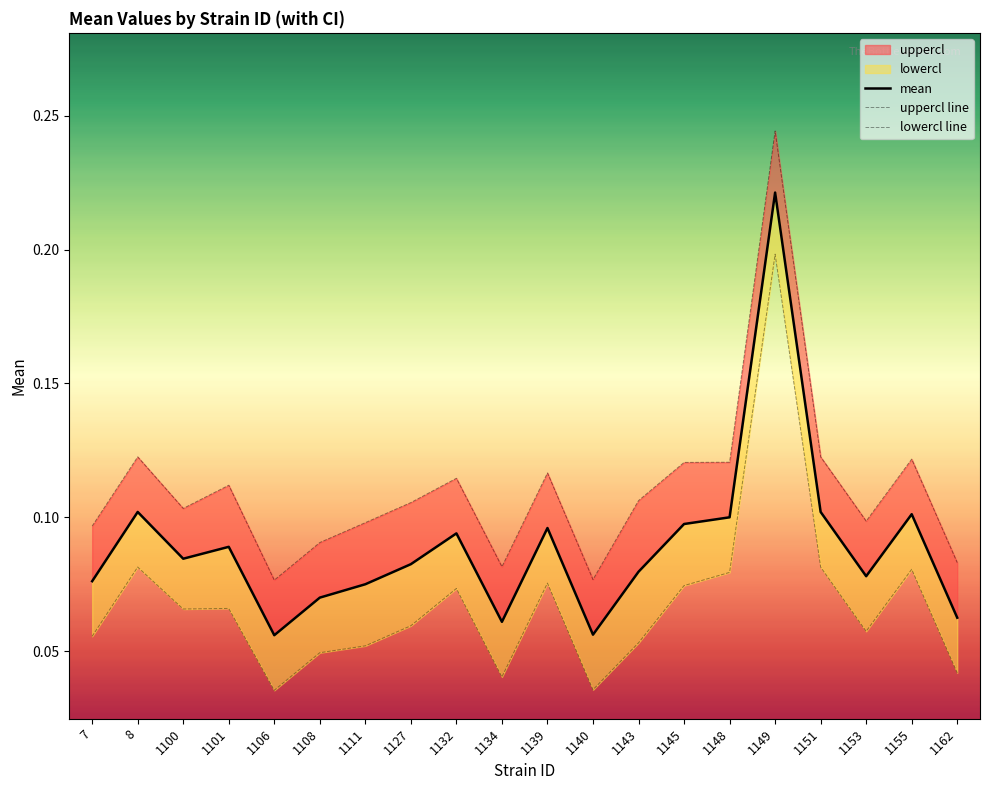

What is the value of the uppercl line point at the 1st from the left?

0.1